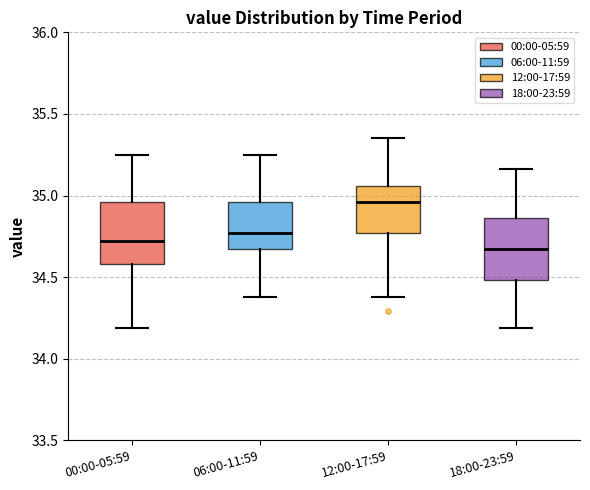

Reading left to right, transcribe this box plot: for each box, give where its median line is, the range the box spans, and where its two whiskers end, as read against the y-axis. The values are not printed on the chart, so give them approximately, as read against the axis.

00:00-05:59: median 34.70, box 34.60 to 34.95, whiskers 34.20 to 35.25
06:00-11:59: median 34.75, box 34.65 to 34.95, whiskers 34.40 to 35.25
12:00-17:59: median 34.95, box 34.75 to 35.05, whiskers 34.40 to 35.35
18:00-23:59: median 34.65, box 34.50 to 34.85, whiskers 34.20 to 35.15